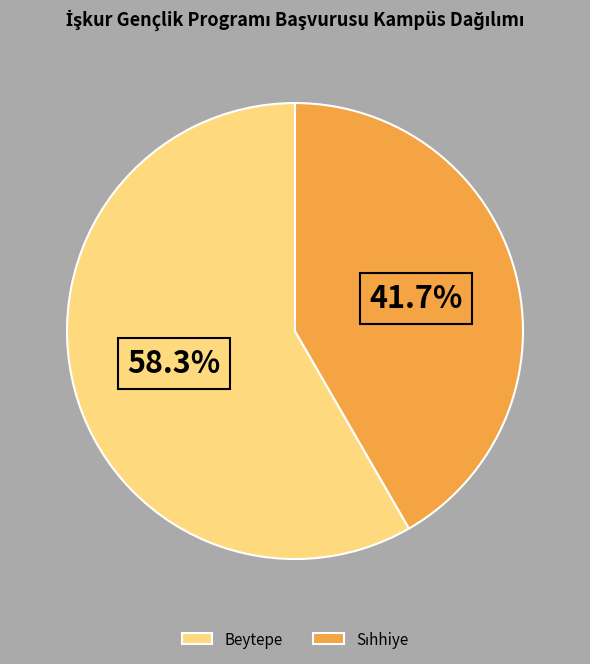

Which slice is the largest?

Beytepe